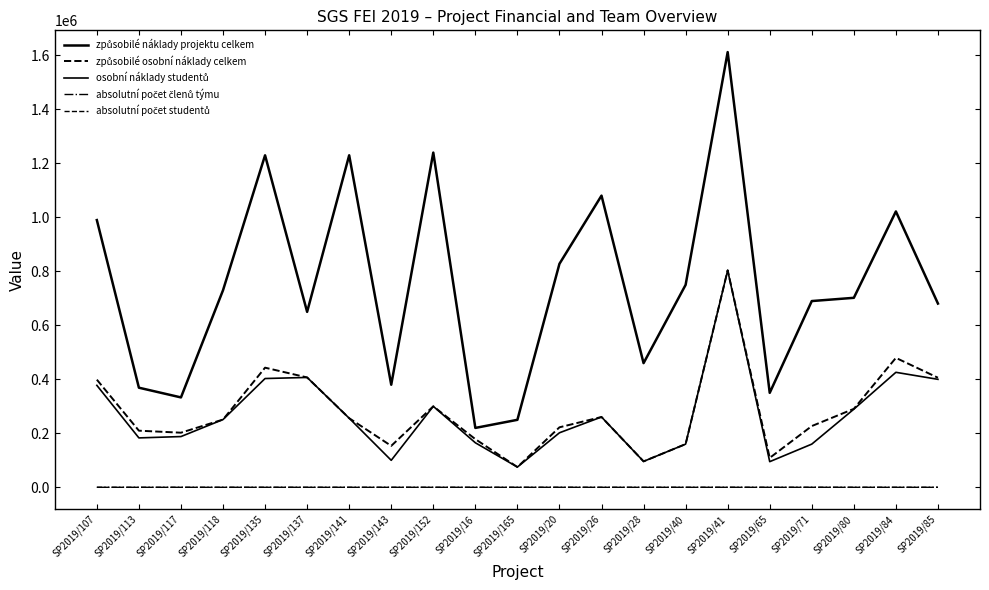

Is this an area chart (filled region under the line)?

No